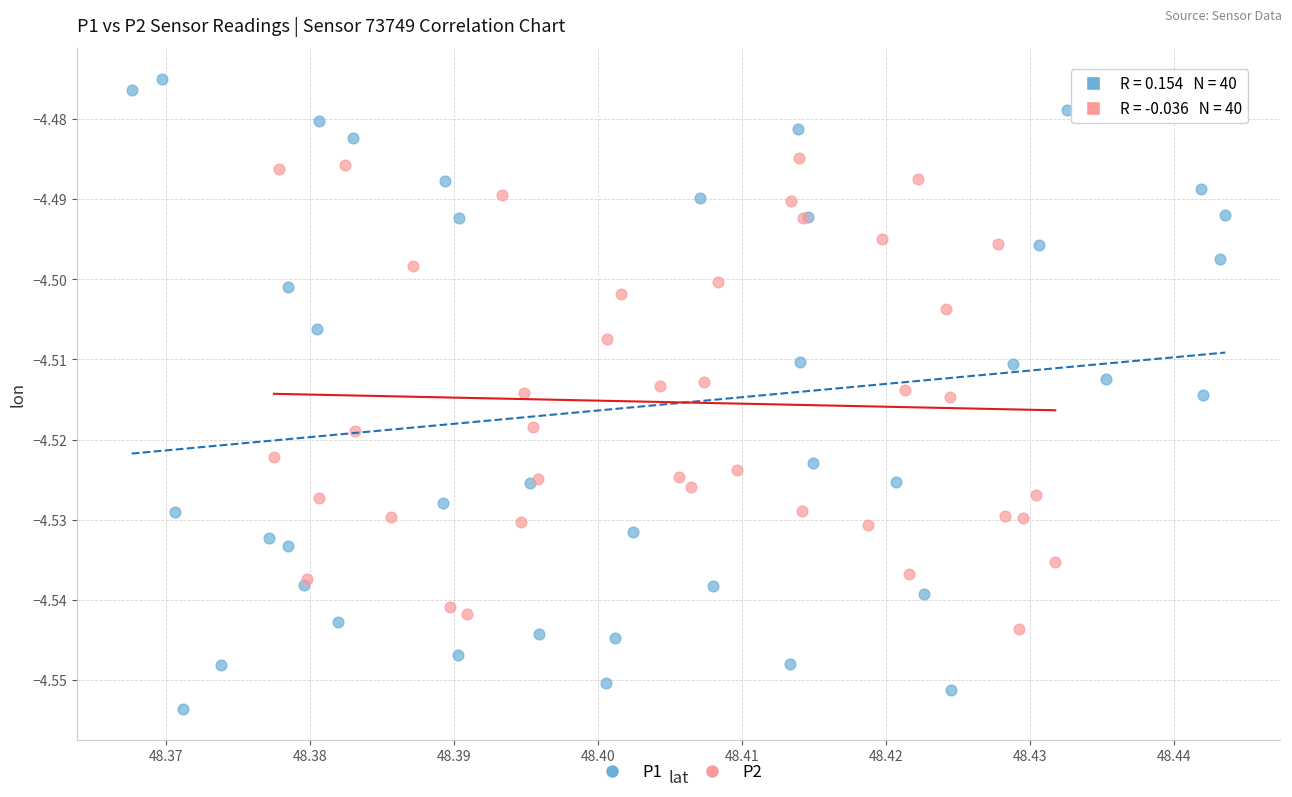

Which series contains the lowest Y value?

P1